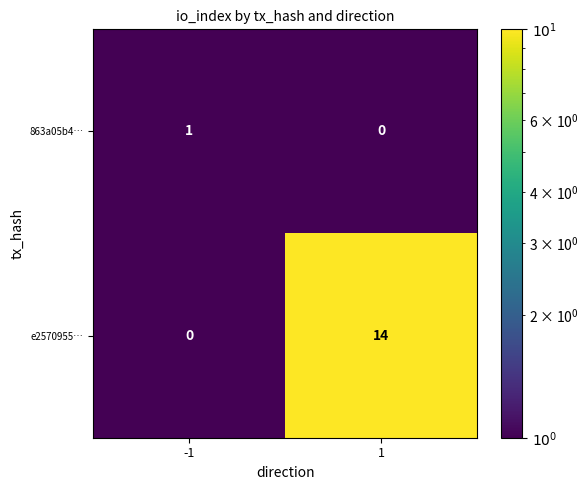

True or false: 863a05b4… has a value of 0 at 1.

True